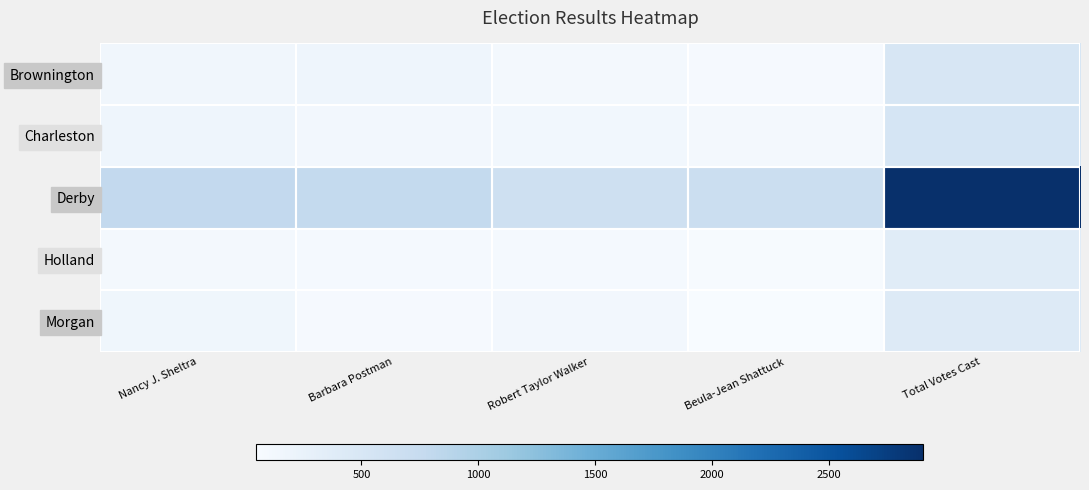

Between Nancy J. Sheltra and Beula-Jean Shattuck, which series saw the biggest shift?

Derby